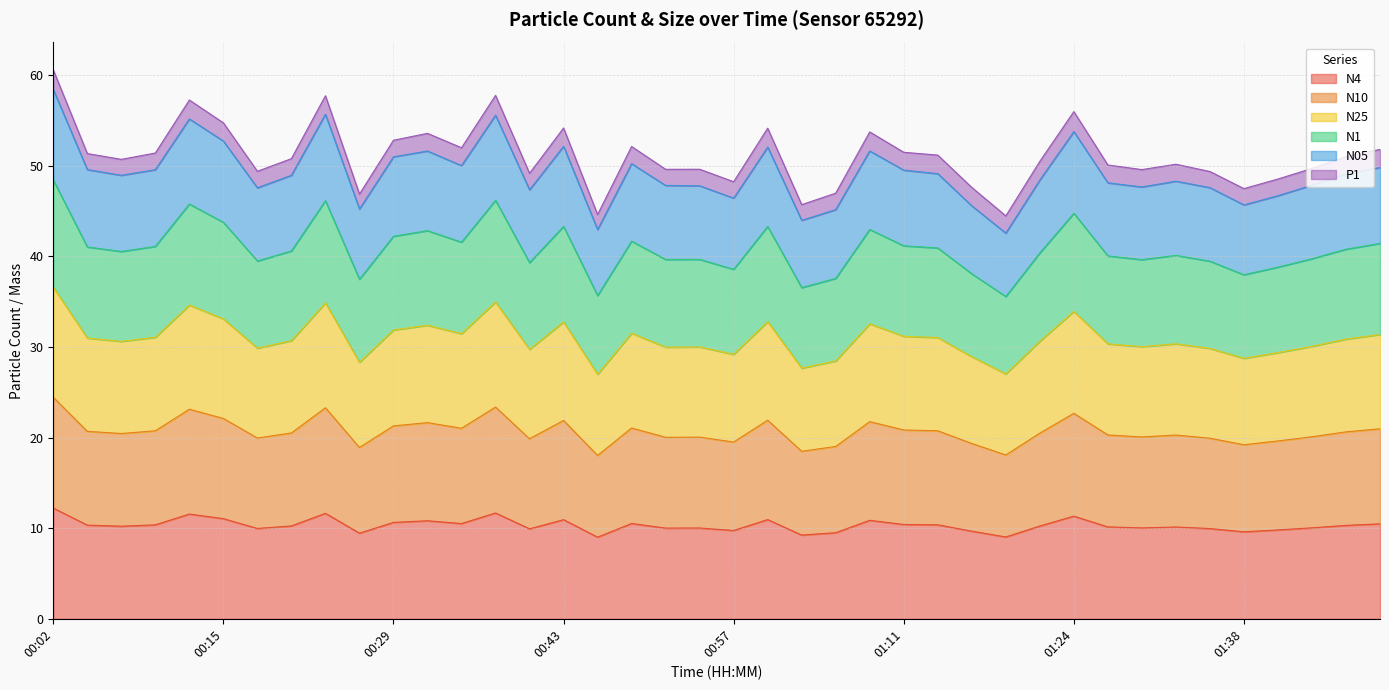

Between 00:26 and 00:13, which is larger?

00:13